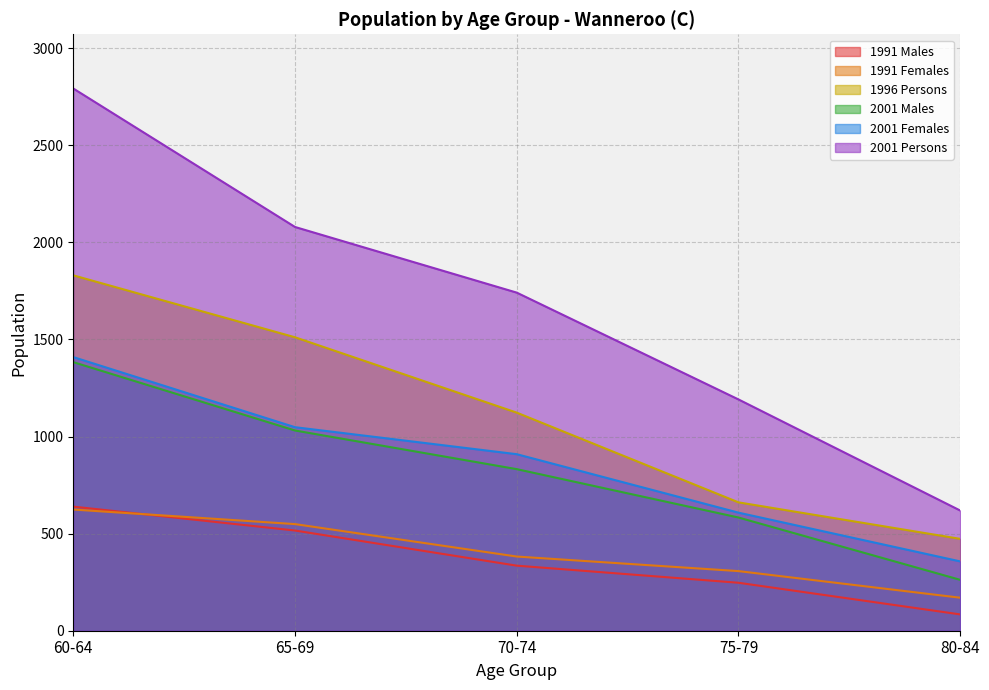

Which series changed the most between 75-79 and 80-84?

2001 Persons